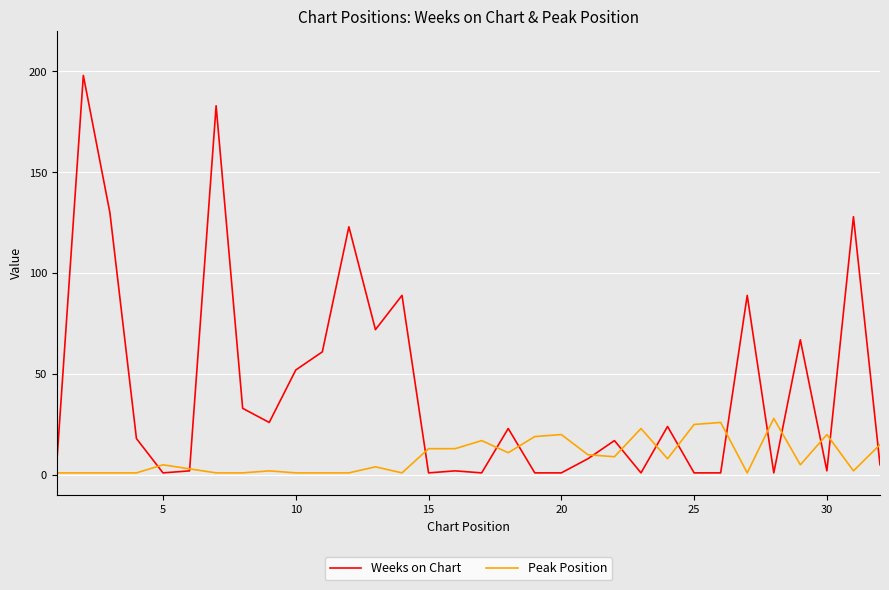

True or false: Peak Position and Weeks on Chart intersect in this chart.

True